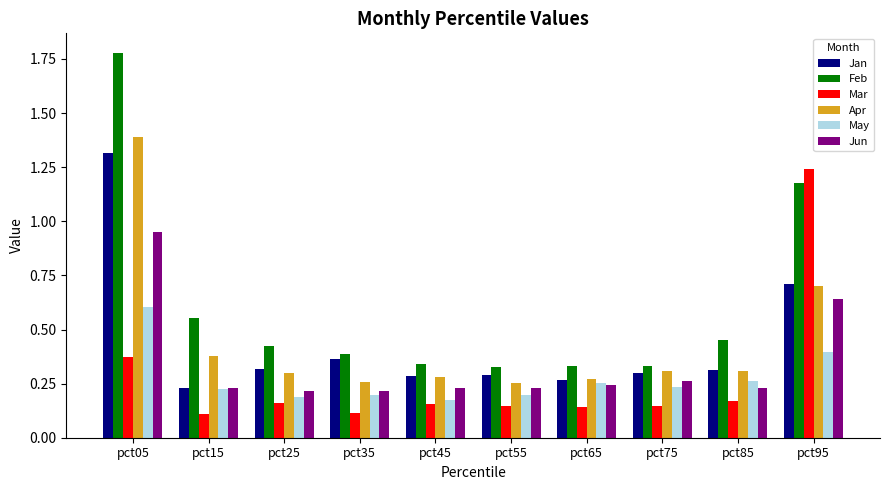

What is the sum of all May values?

2.7